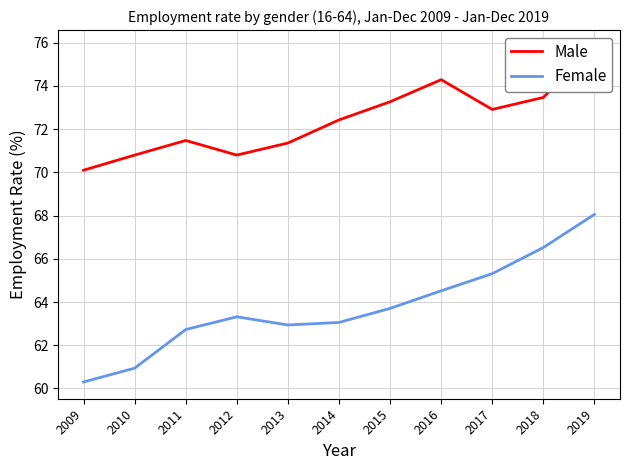

What is the difference between the maximum and second lowest values in the Male series?

5.0